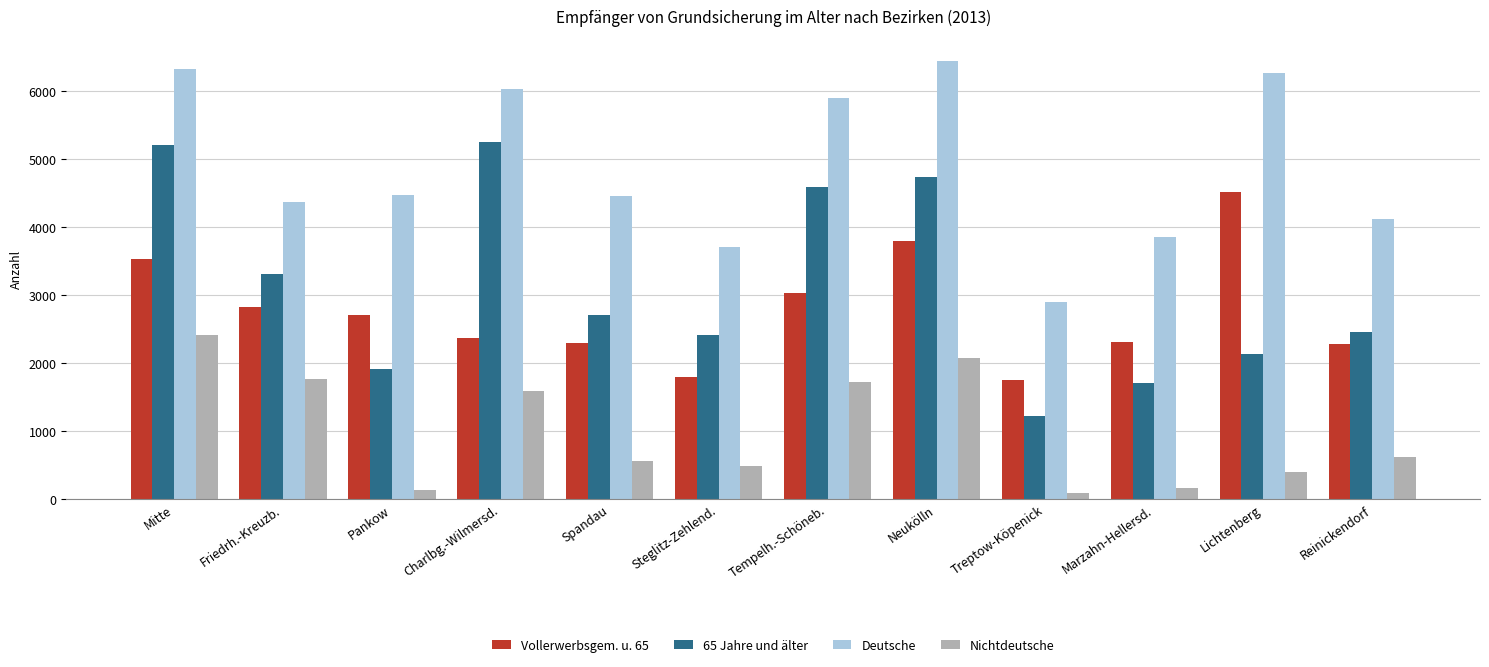

At which label does Deutsche reach its minimum?

Treptow-Köpenick